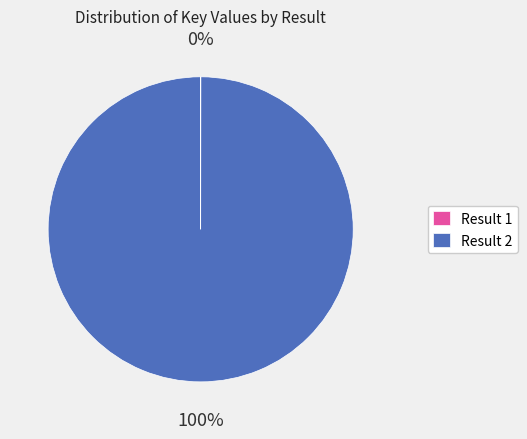

To the nearest percent, what portion does Result 2 represent?

100%